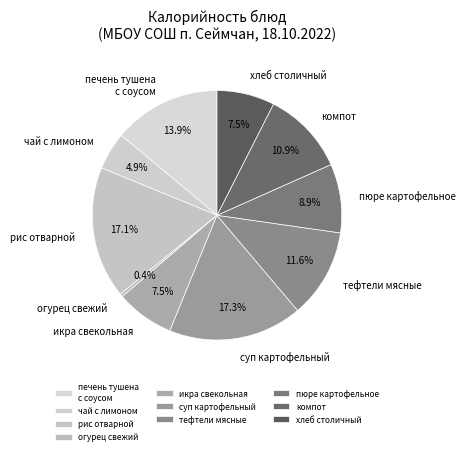

Between чай с лимоном and хлеб столичный, which is larger?

хлеб столичный